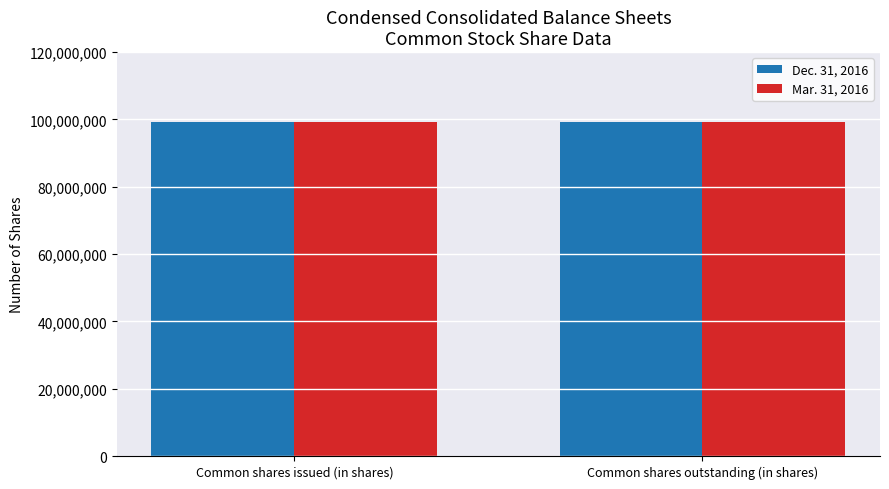

What position from the left is Common shares issued (in shares)?

1